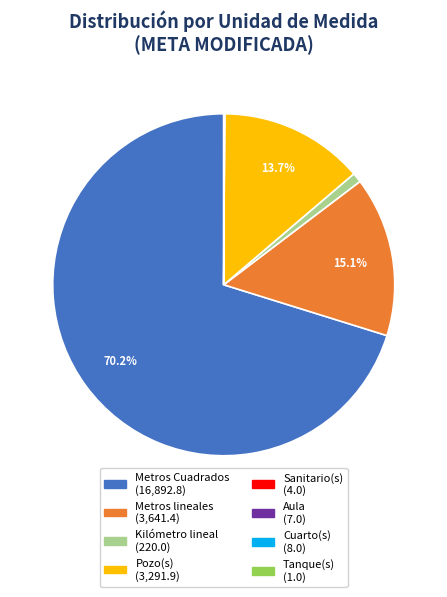

Does any single category account for the majority?

Yes